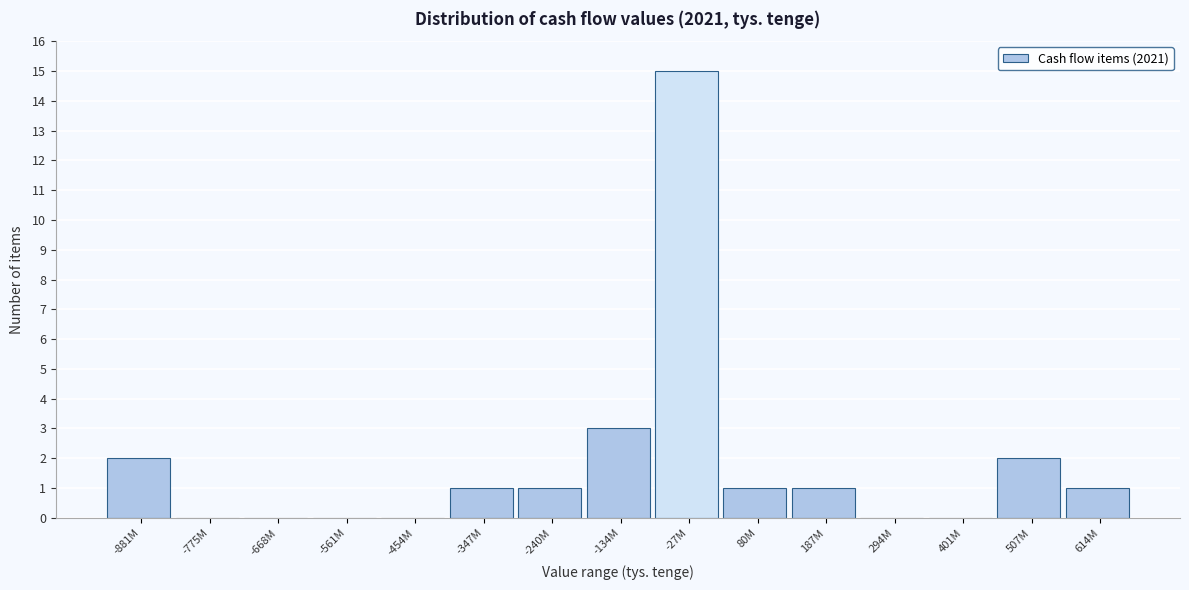

Reading right to left, what are all the values shown in this chart?

614M=1	507M=2	401M=0	294M=0	187M=1	80M=1	-27M=15	-134M=3	-240M=1	-347M=1	-454M=0	-561M=0	-668M=0	-775M=0	-881M=2